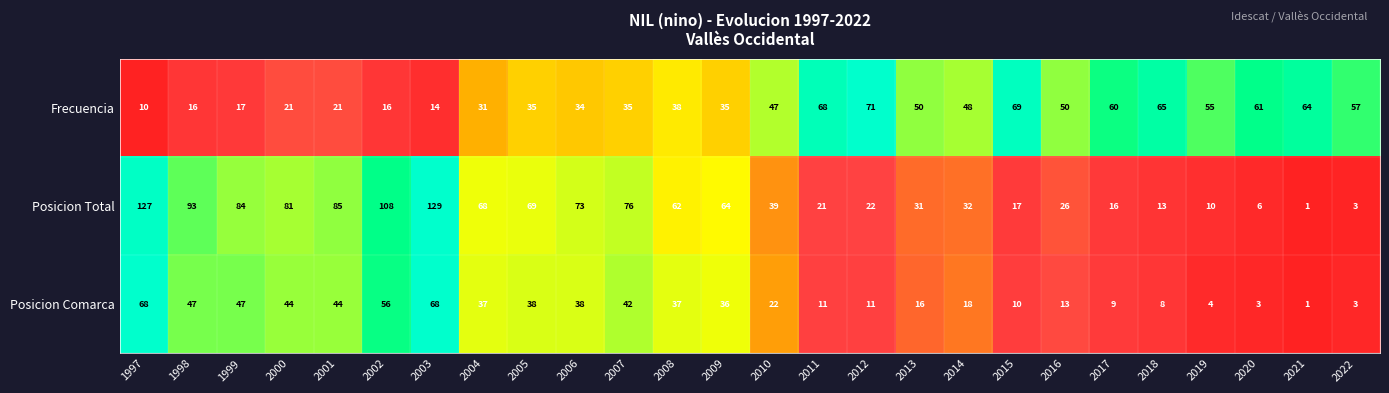

What is the sum of the Posicion Total values at 2013 and 1998?

124